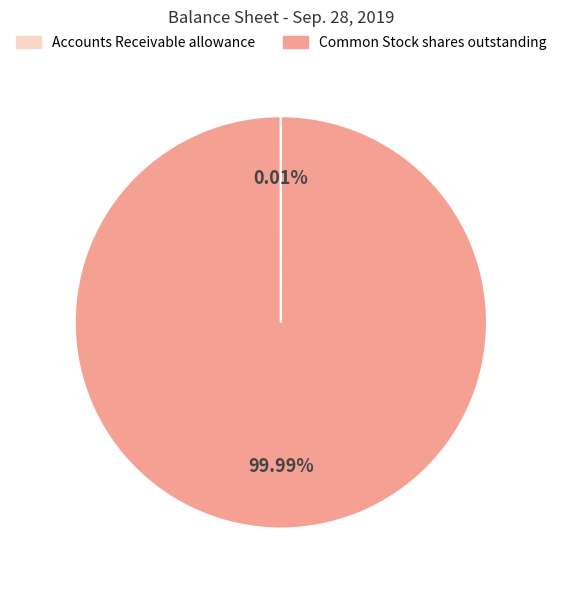

What is the majority slice?

Common Stock shares outstanding